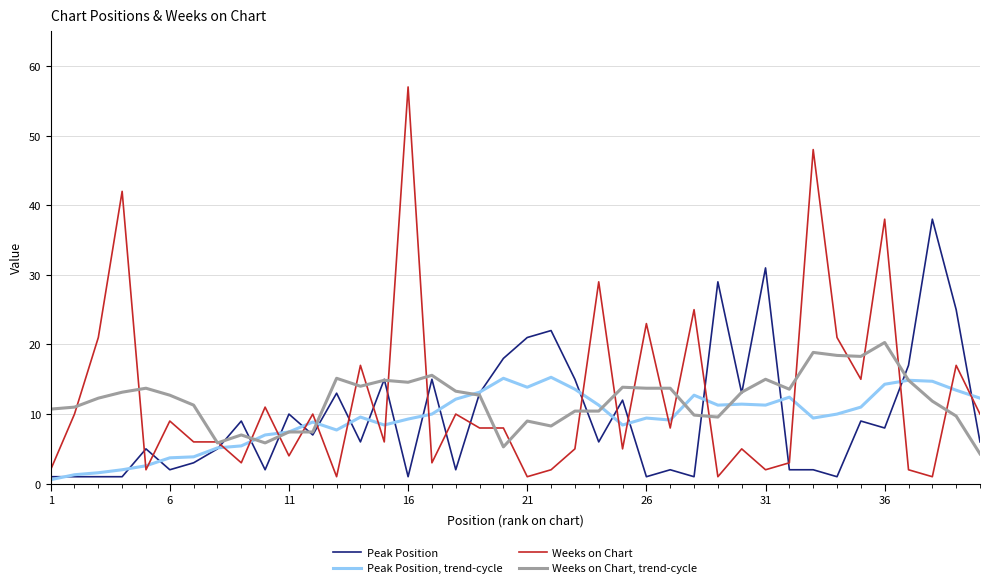

True or false: Peak Position and Weeks on Chart intersect in this chart.

True